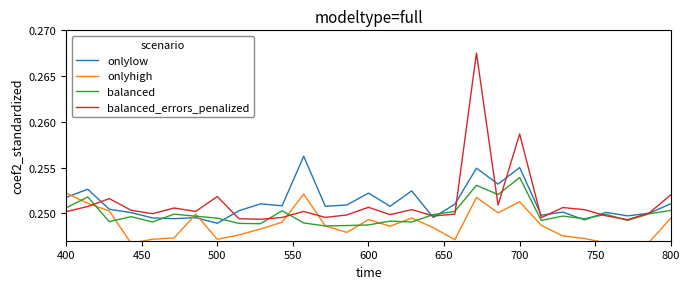

How many data points does each series have?

29